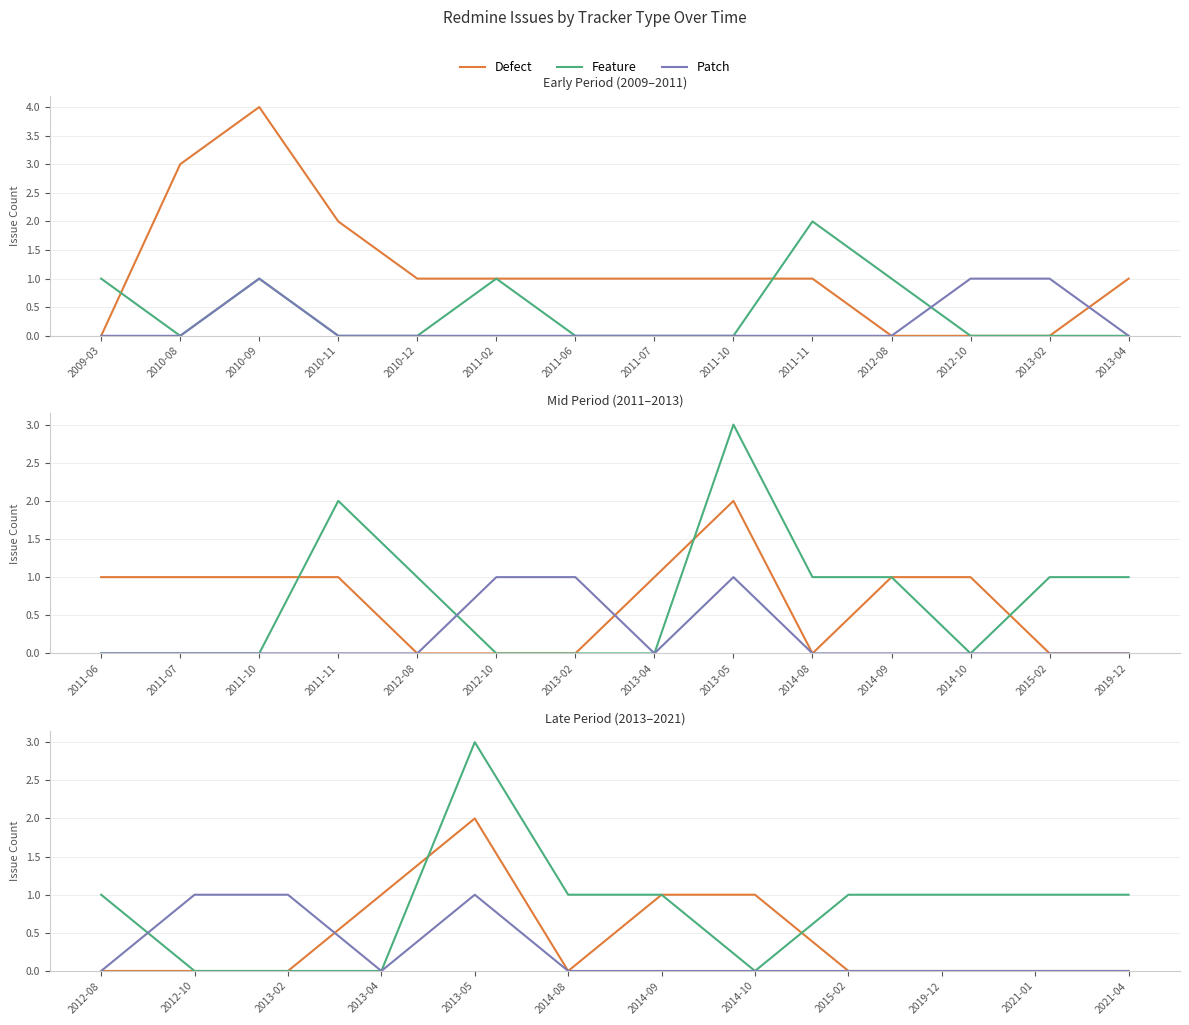

How many positive values does the Patch series have?

3